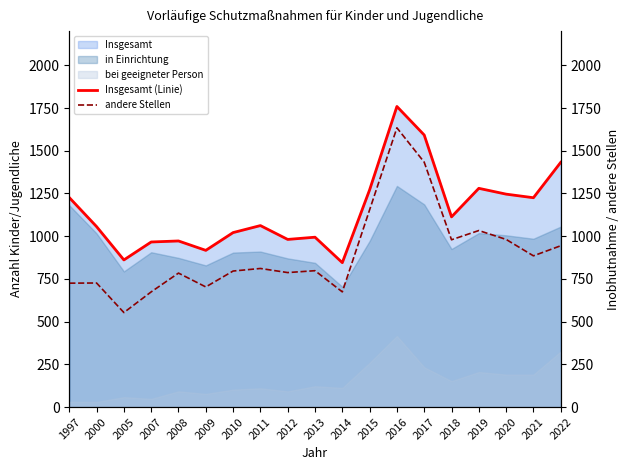

Which category has the lowest value in the Insgesamt (Linie) series?

2014